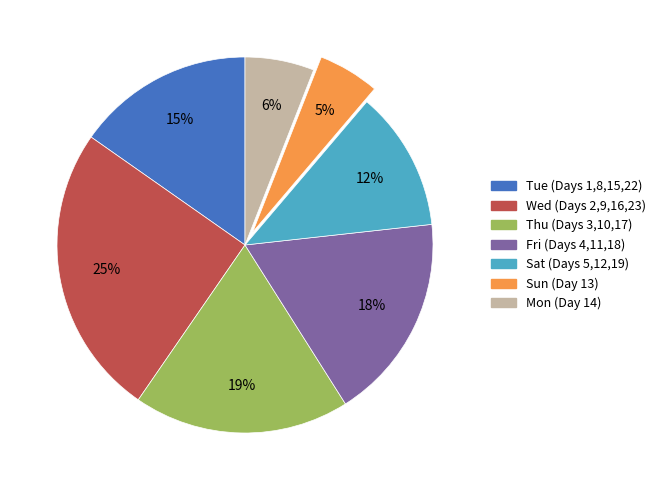

Rank the categories by value from lowest to highest.

Sun (Day 13), Mon (Day 14), Sat (Days 5,12,19), Tue (Days 1,8,15,22), Fri (Days 4,11,18), Thu (Days 3,10,17), Wed (Days 2,9,16,23)